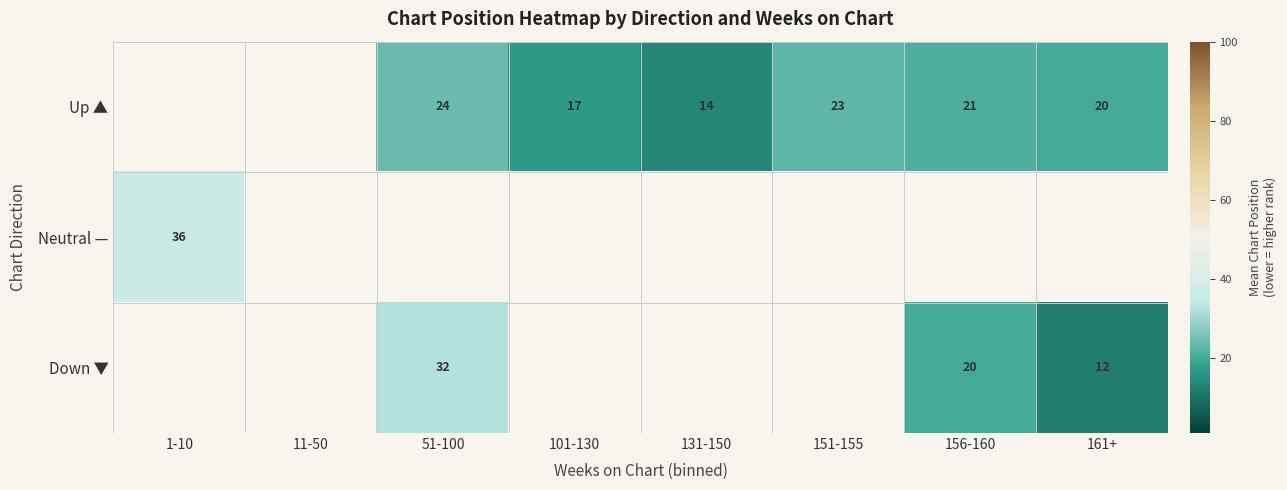

The Down ▼ series shows 43 at 51-100. True or false?

False